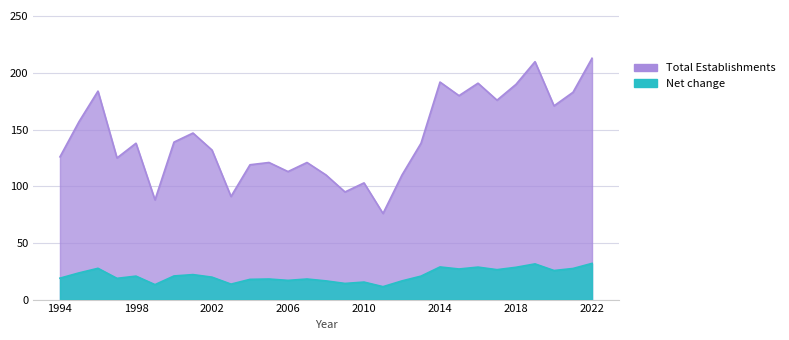

What is the minimum value shown in the chart?

11.4